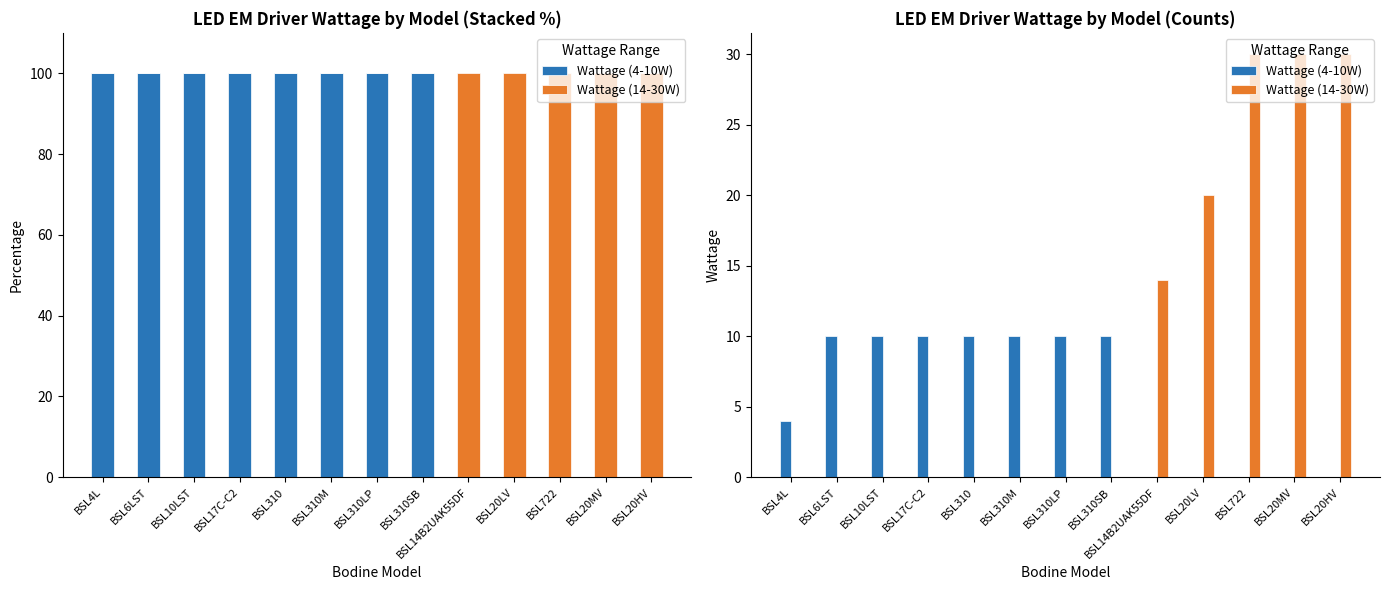

Which series has the largest range (max minus min)?

Wattage (14-30W)